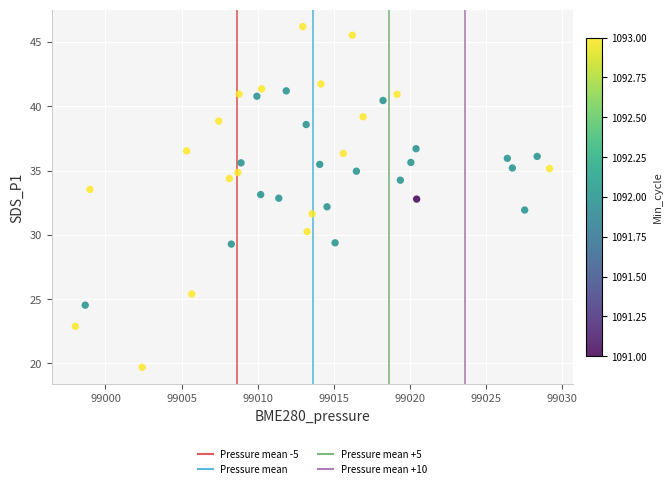

What is the range of X values (max minus min)?

31.2